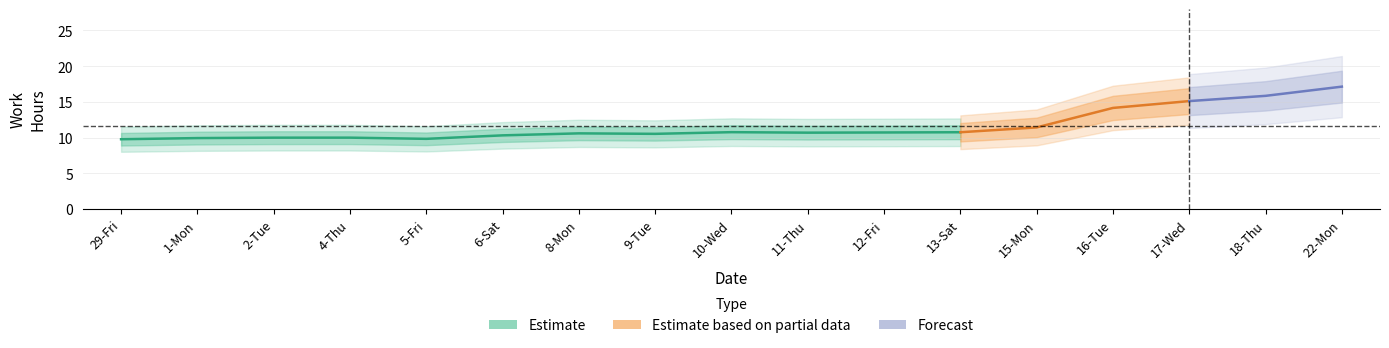

How many points are higher than both their immediate neighbors (excluding endpoints)?

6